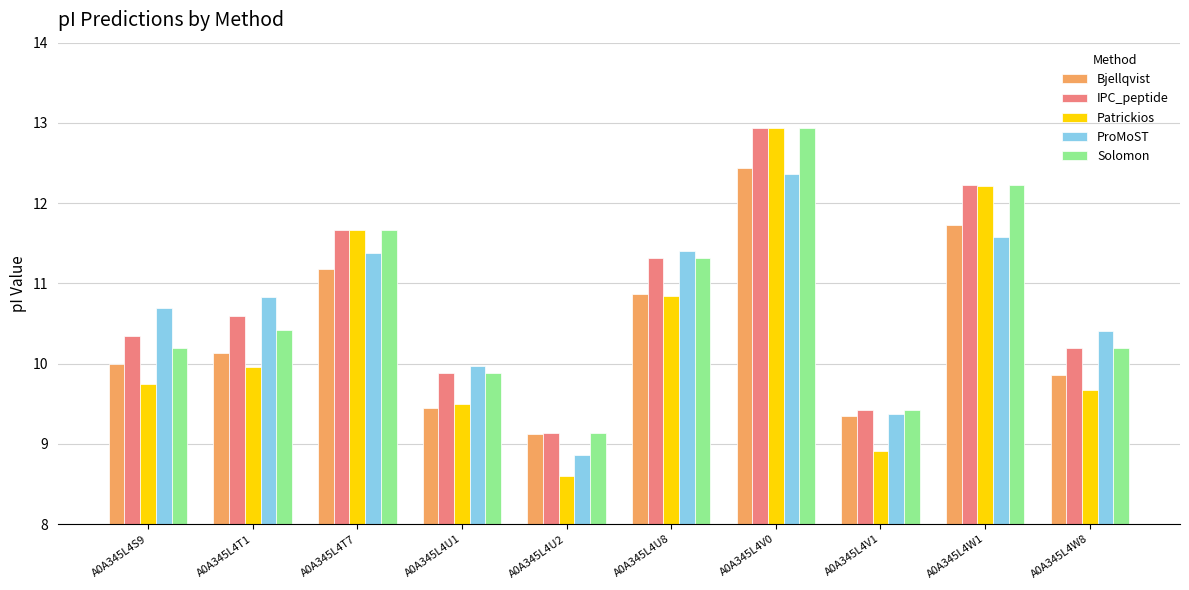

Which label corresponds to the largest value in the chart?

A0A345L4V0